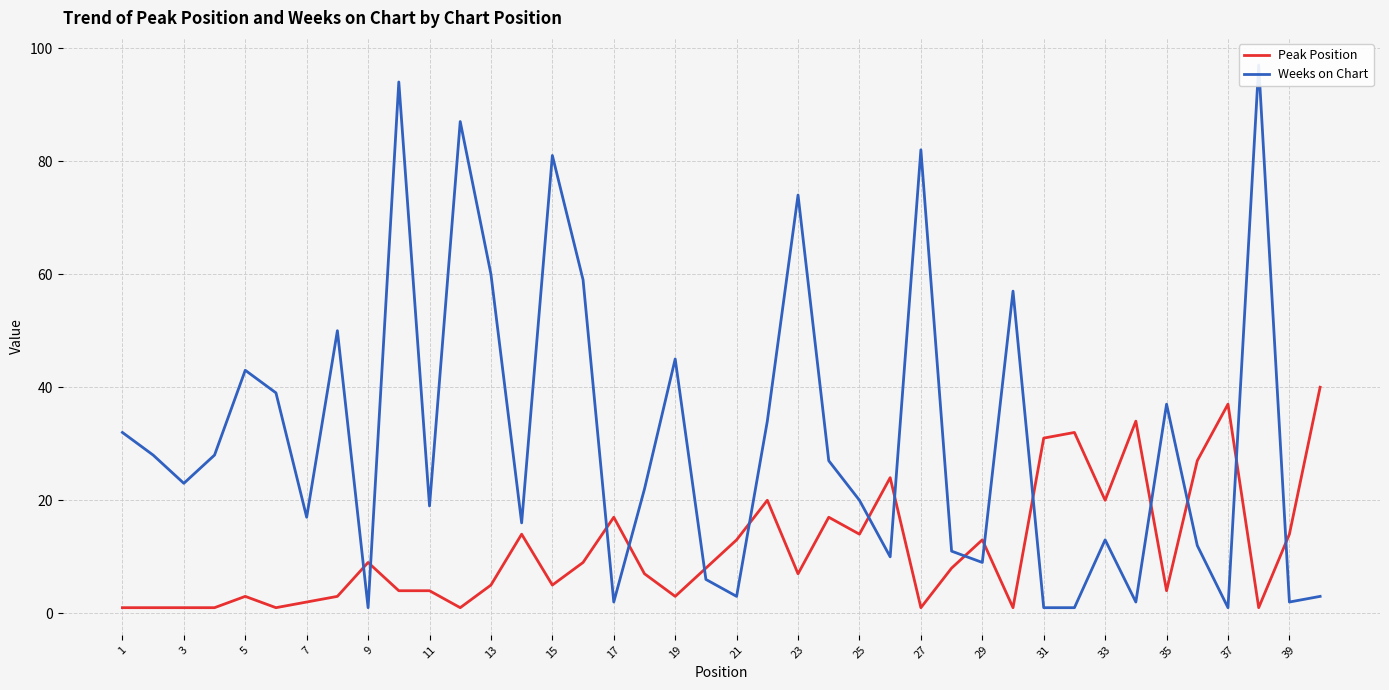

Does the chart have visible grid lines?

Yes